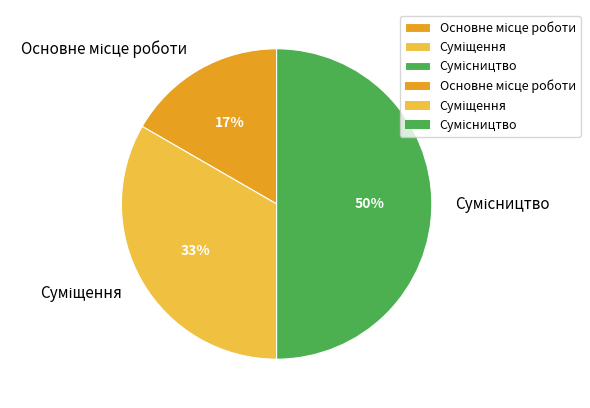

To the nearest percent, what is the average slice percentage?

33%